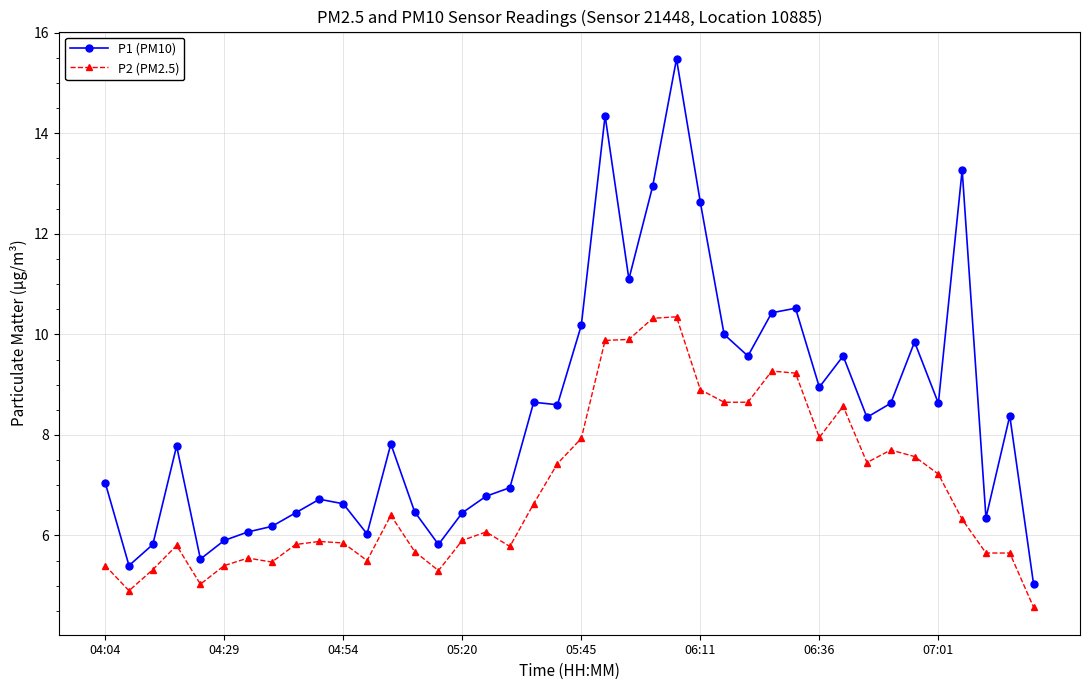

What is the difference between the second highest and second lowest values in the P2 (PM2.5) series?

5.4